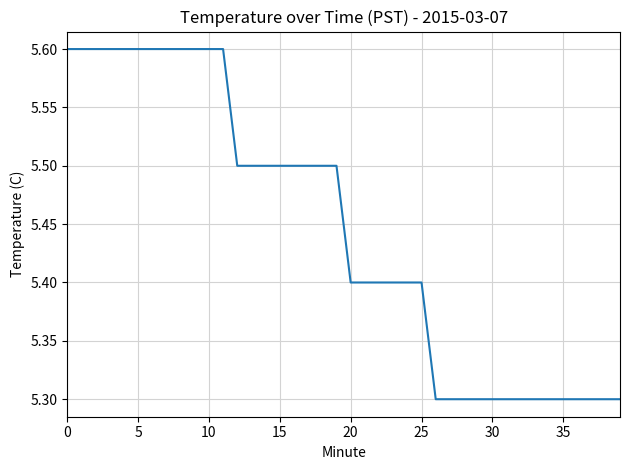

What is the difference between the maximum and minimum values?

0.3